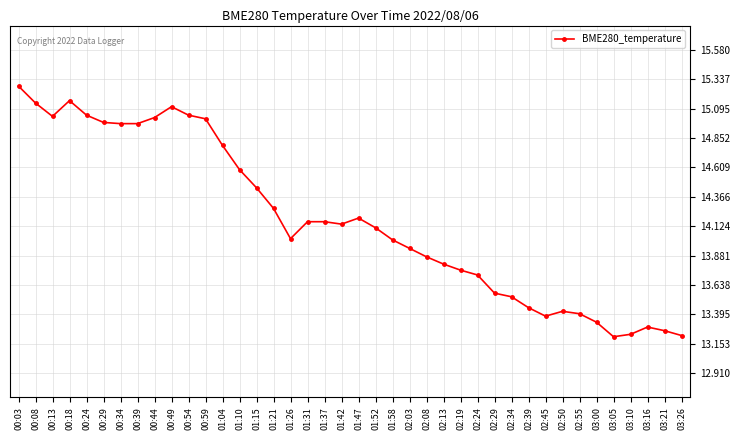

What position from the right is 01:47?

20